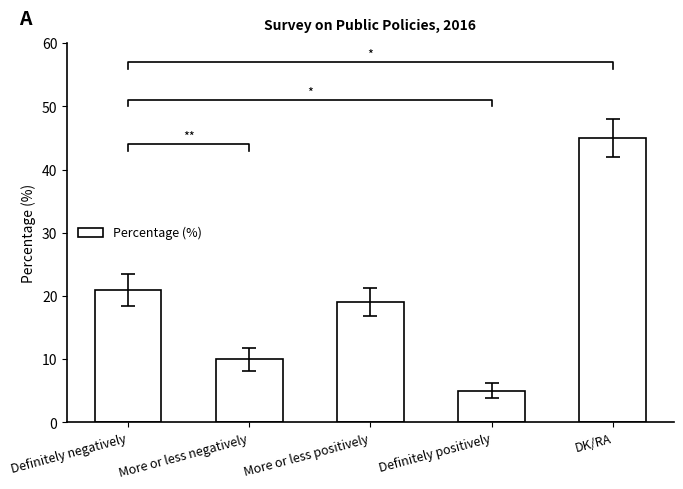

What position from the left is More or less positively?

3